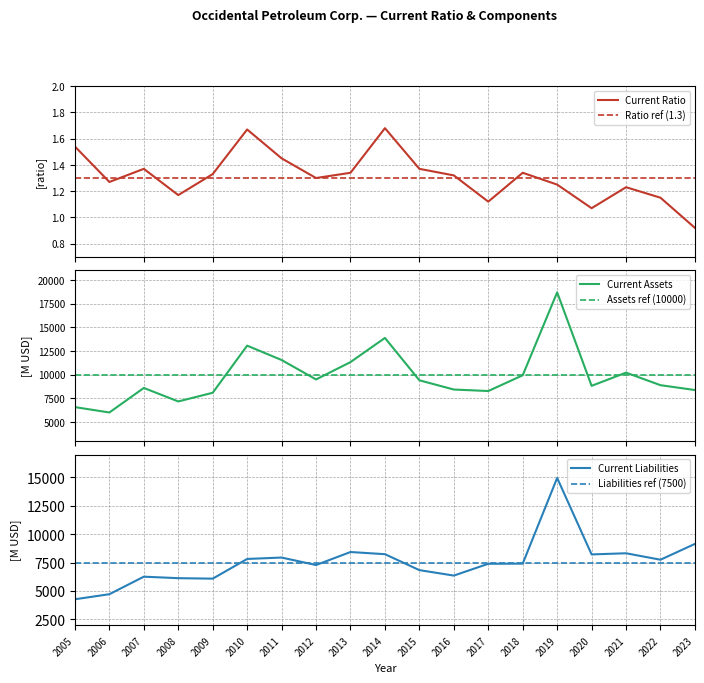

True or false: Current Assets and Current Ratio cross at least once.

False